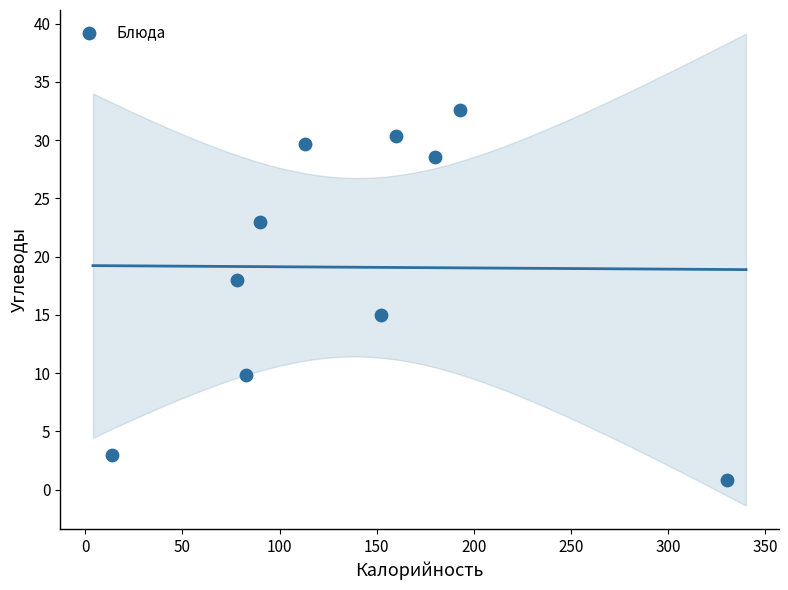

What Y value in the scatter plot is closest to 16?

15.0